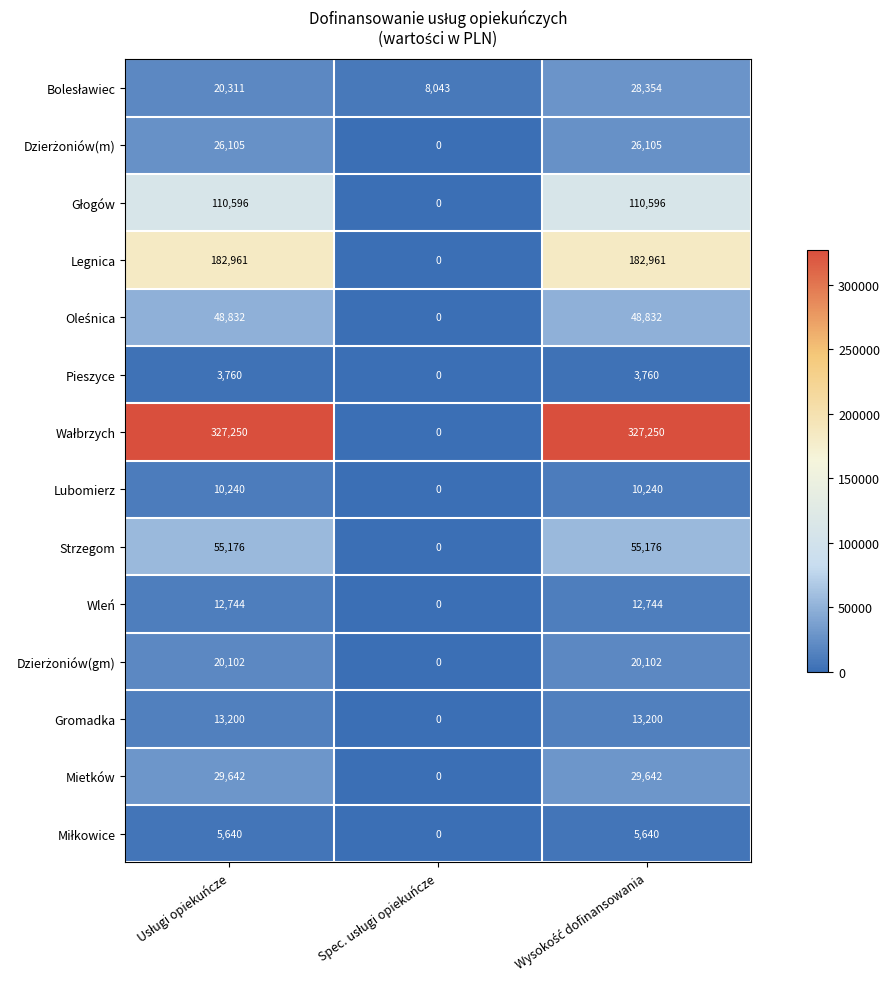

What is the average value of the Mietków series?

19761